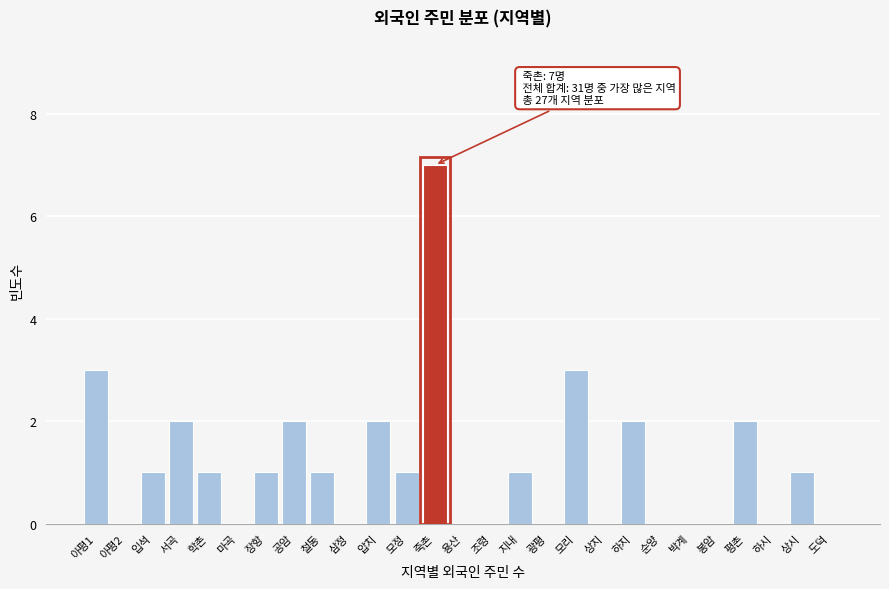

Reading right to left, extract all data points from this chart.

도덕=0	상시=1	하시=0	평촌=2	봉암=0	박계=0	순양=0	하지=2	상지=0	모리=3	광평=0	지내=1	조령=0	용산=0	죽촌=7	모정=1	압치=2	삼정=0	철동=1	공암=2	장항=1	마곡=0	학촌=1	서곡=2	입석=1	아평2=0	아평1=3